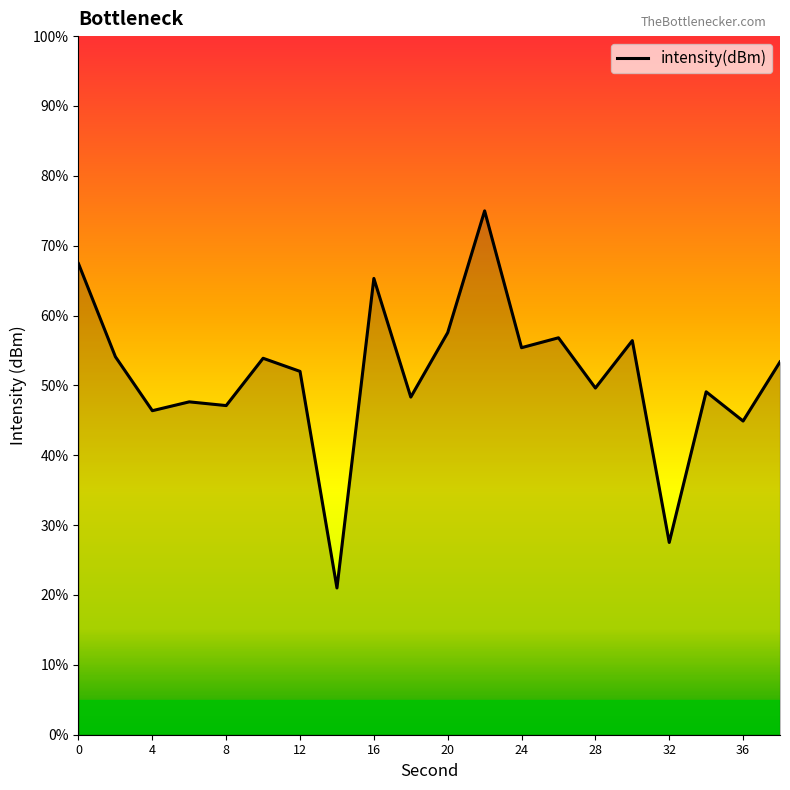

What is the greatest value displayed?

75.0